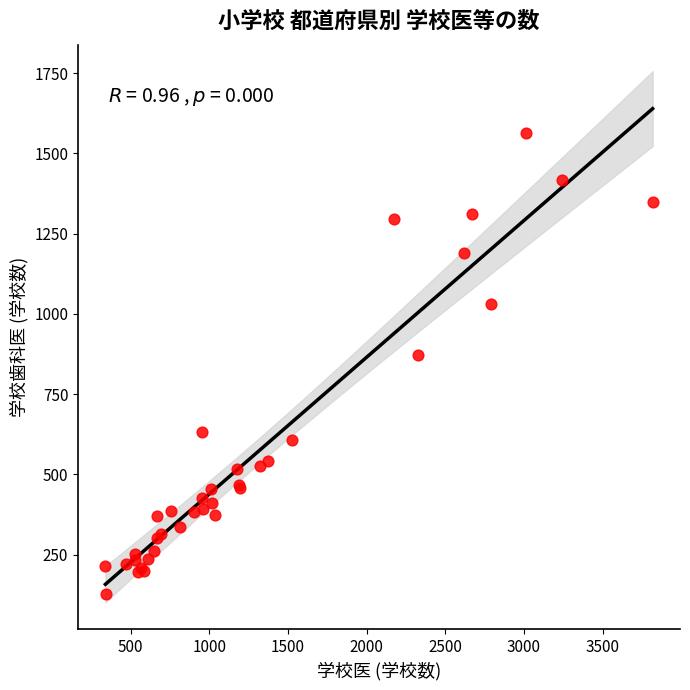

What Y value in the scatter plot is closest to 844?

872